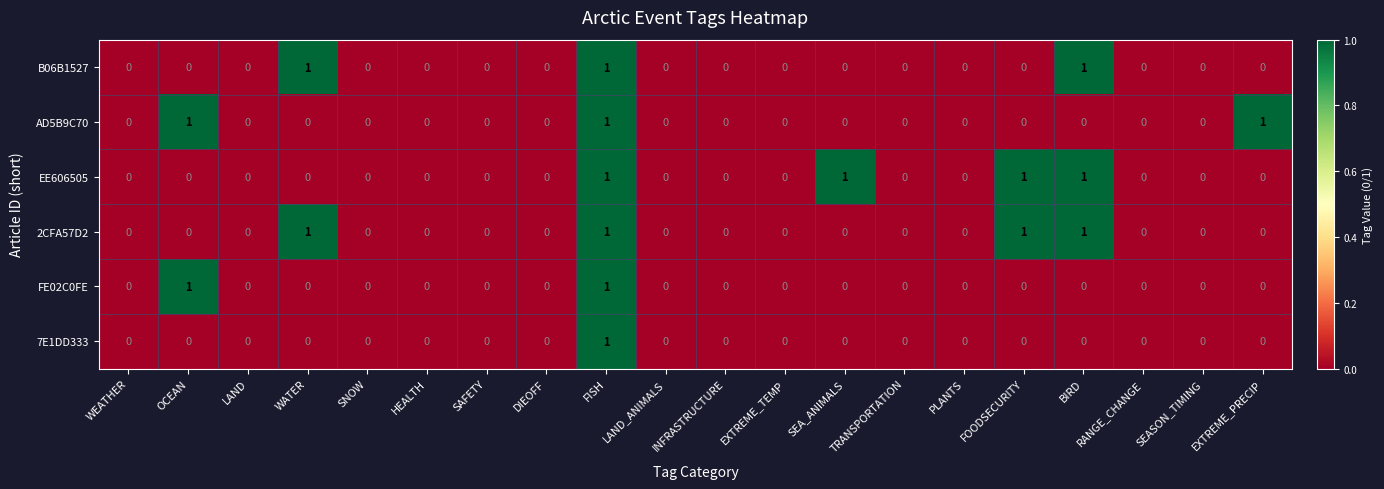

At which category is the sum across all series the highest?

FISH